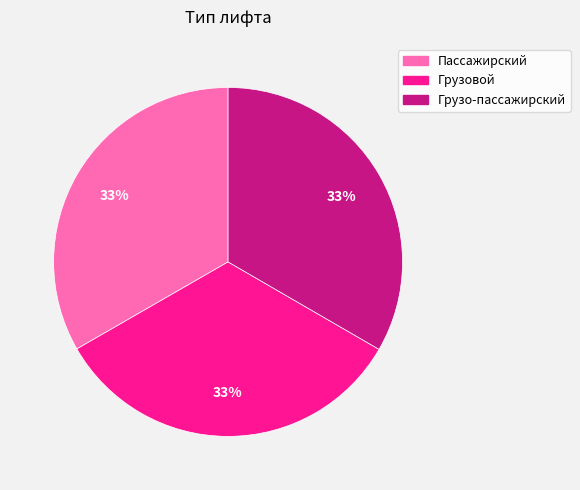

The Пассажирский slice represents 33% of the pie. True or false?

True